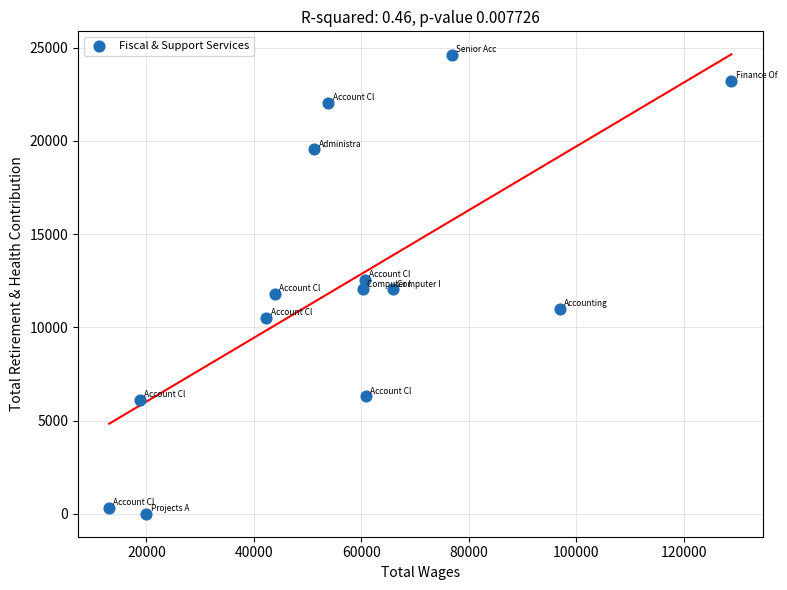

What is the range of Y values (max minus min)?

24615